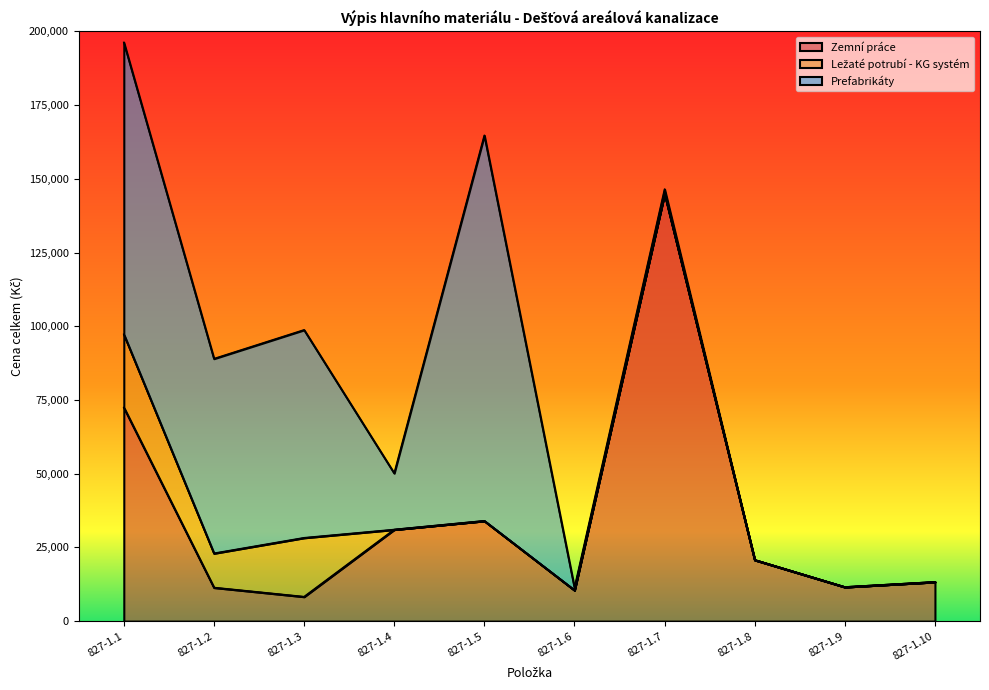

What is the value of the Ležaté potrubí - KG systém point at the 2nd from the left?

11610.0